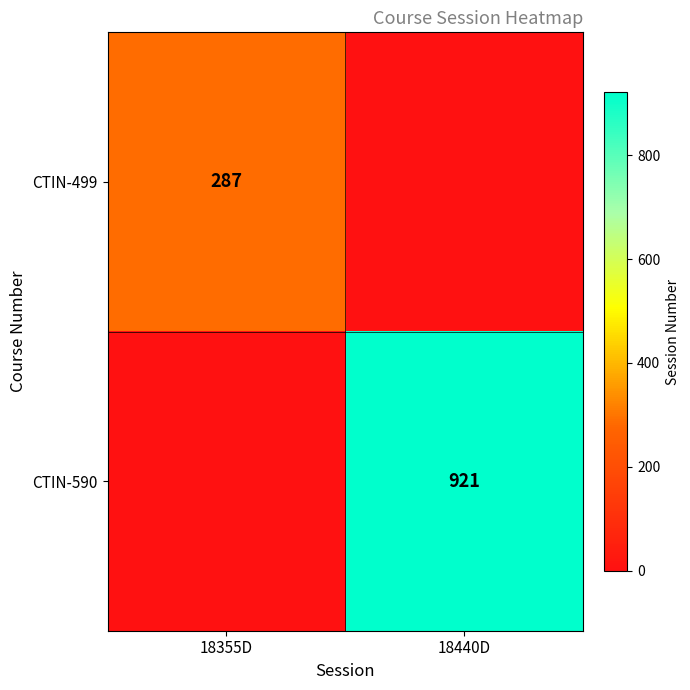

What is the total value across all series at 18355D?

287